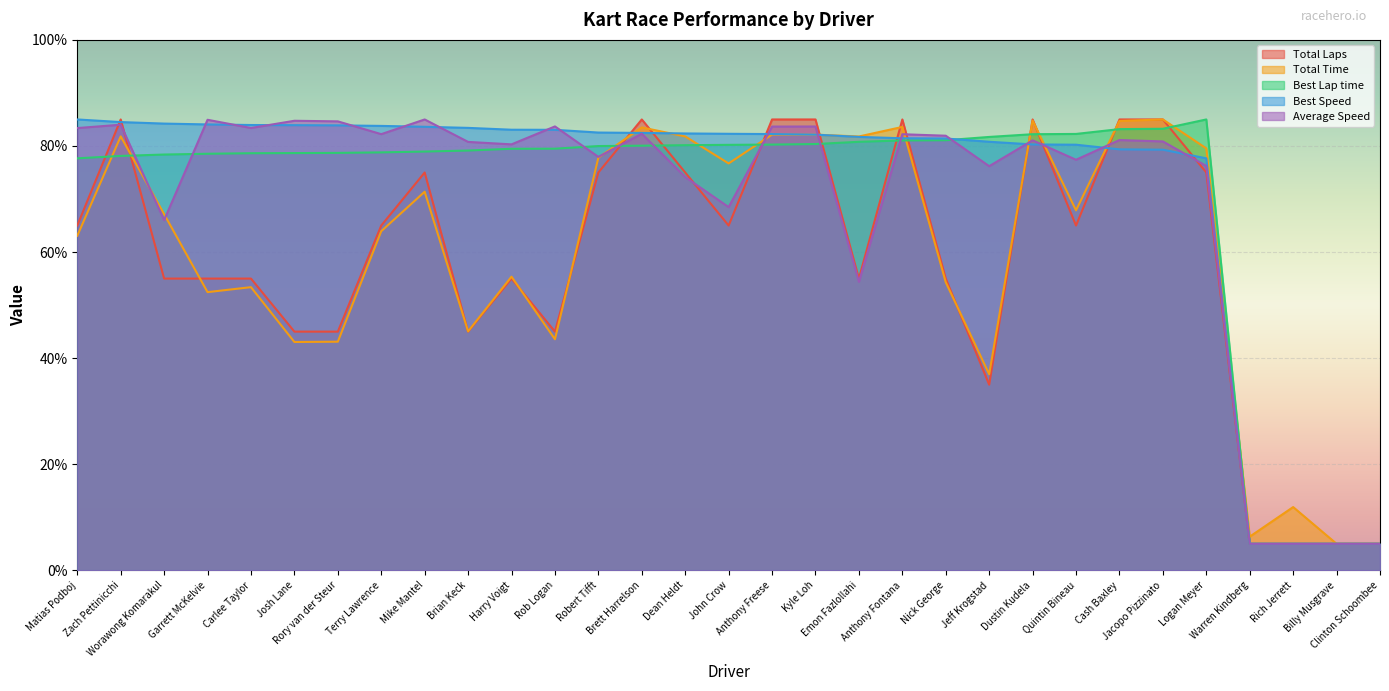

Reading right to left, transcribe all the data shown in this chart.

Total Laps: 5.0	5.0	5.0	5.0	75.0	85.0	85.0	65.0	85.0	35.0	55.0	85.0	55.0	85.0	85.0	65.0	75.0	85.0	75.0	45.0	55.0	45.0	75.0	65.0	45.0	45.0	55.0	55.0	55.0	85.0	65.0
Total Time: 5.0	5.0	11.9	6.3	79.5	85.0	84.7	67.9	84.8	37.0	54.3	83.6	81.8	82.1	82.1	76.7	81.8	83.5	77.8	43.6	55.4	45.0	71.4	63.9	43.1	43.0	53.4	52.4	67.1	81.8	63.1
Best Lap time: 5.0	5.0	5.0	5.0	85.0	83.2	83.2	82.3	82.2	81.7	81.1	81.0	80.8	80.4	80.3	80.2	80.1	80.1	80.0	79.5	79.5	79.1	78.9	78.8	78.7	78.7	78.6	78.5	78.4	78.1	77.7
Best Speed: 5.0	5.0	5.0	5.0	77.7	79.3	79.4	80.2	80.3	80.8	81.4	81.5	81.7	82.1	82.2	82.3	82.4	82.5	82.5	83.0	83.1	83.4	83.6	83.8	83.9	83.9	84.0	84.1	84.2	84.5	85.0
Average Speed: 5.0	5.0	5.0	5.0	76.2	80.9	81.1	77.4	81.1	76.2	81.9	82.2	54.4	83.7	83.7	68.5	74.1	82.3	77.9	83.7	80.3	80.8	85.0	82.2	84.6	84.8	83.4	84.9	66.0	84.0	83.4